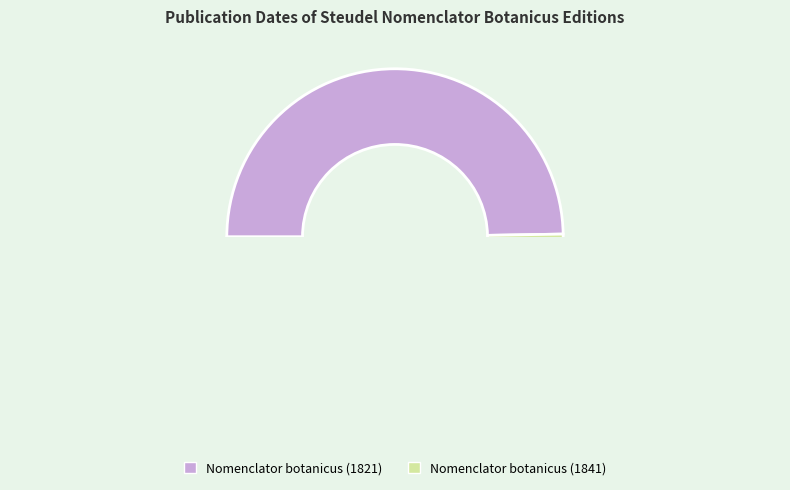

How many slices are in this pie chart?

2